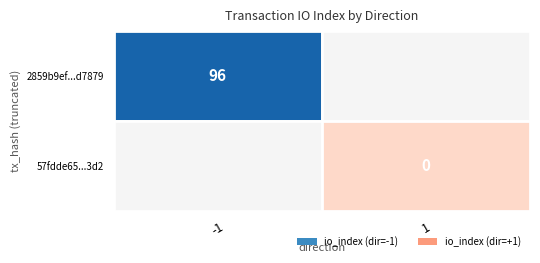

At how many categories does at least one series exceed 59?

1